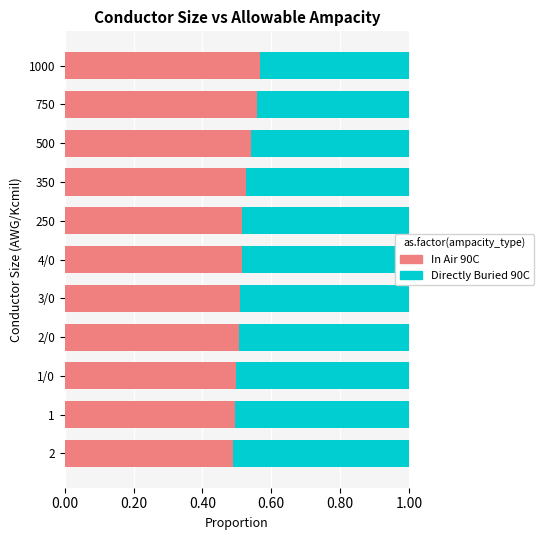

What is the total value across all series at 1?

1.0